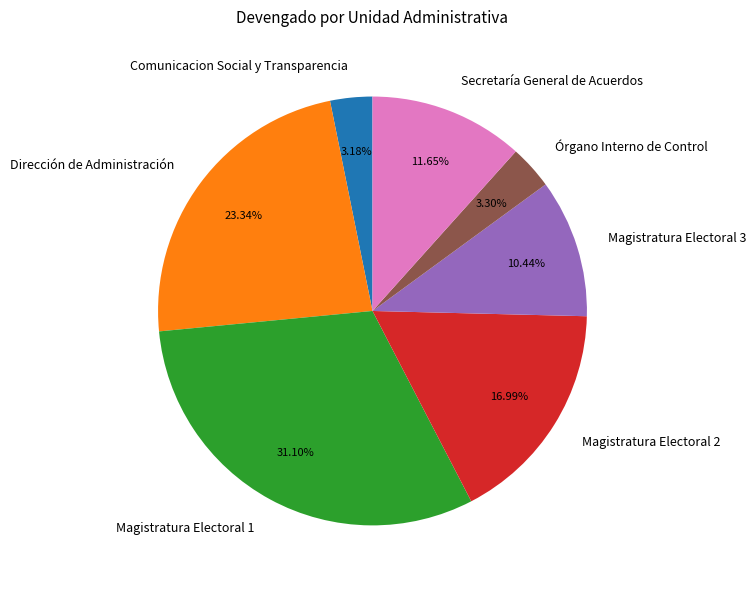

Does any single category account for the majority?

No